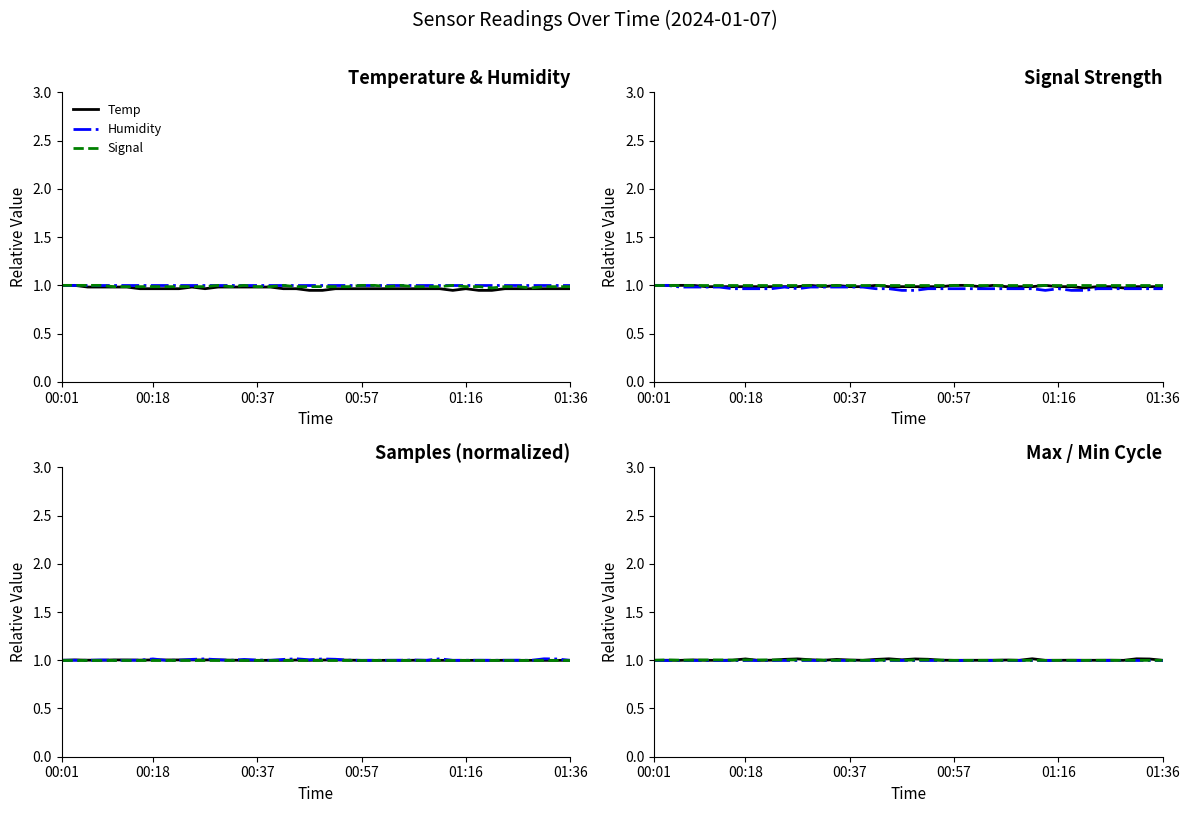

Between 13 and 19, which series saw the biggest shift?

Temp